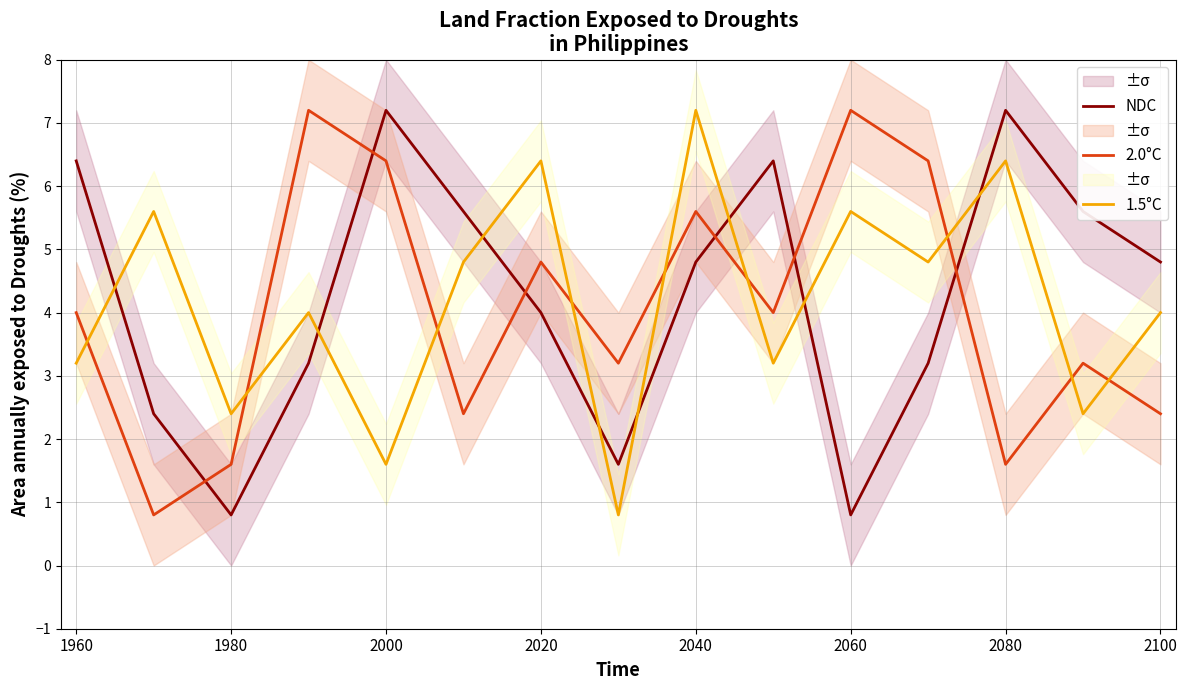

What is the maximum value shown in the chart?

7.2